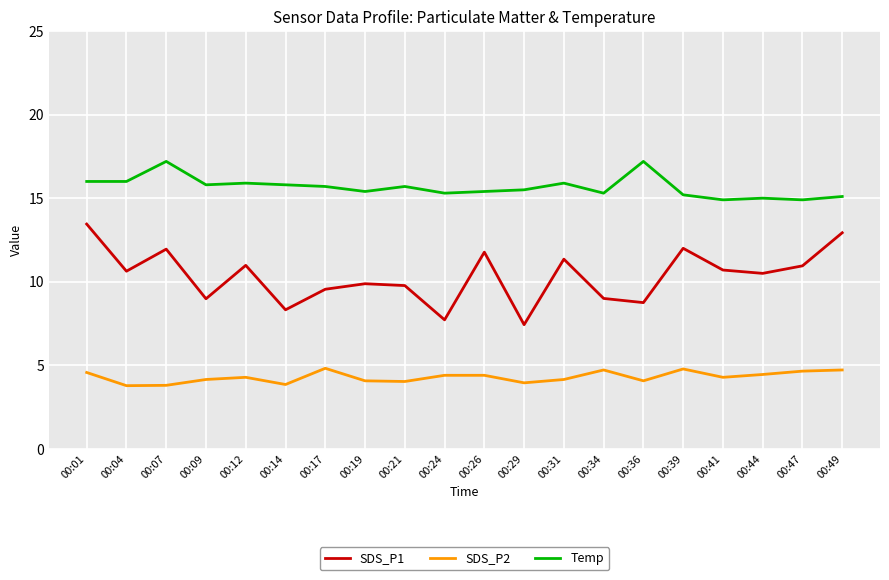

The Temp series shows 15.4 at 00:26. True or false?

True